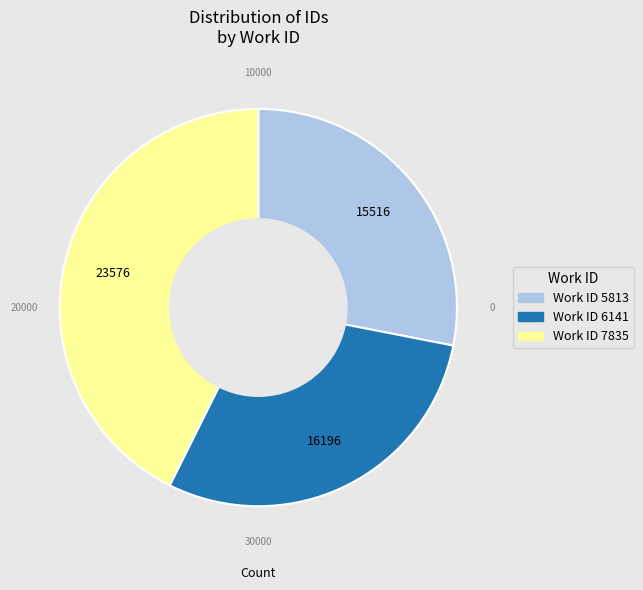

Is there a majority slice in this chart?

No